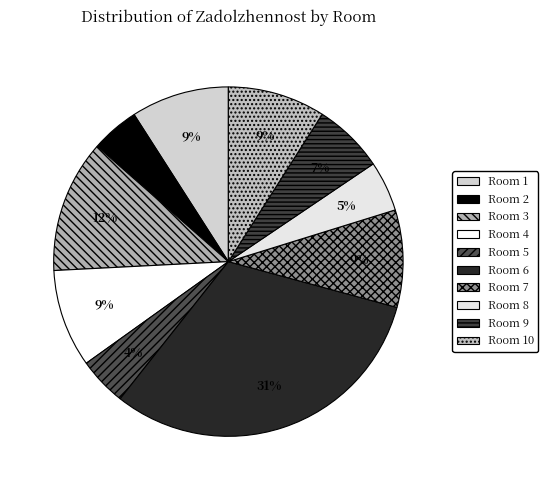

What is the smallest slice in the pie chart?

2